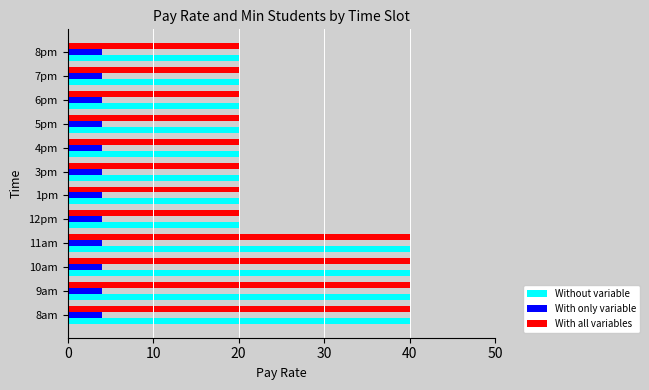

The value of With all variables at 12pm is 13. True or false?

False